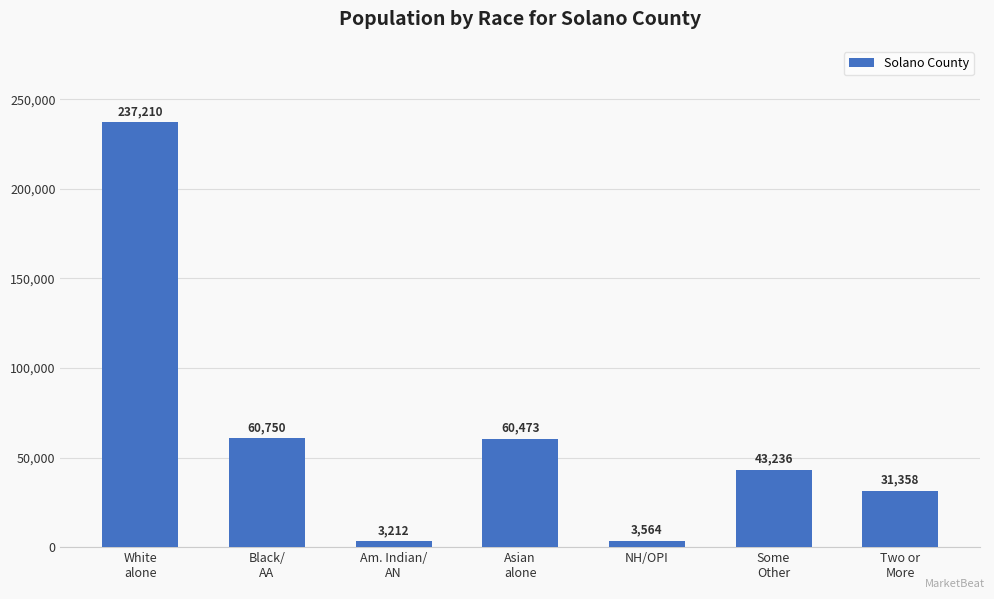

What is the label of the 2nd bar from the right?

Some
Other